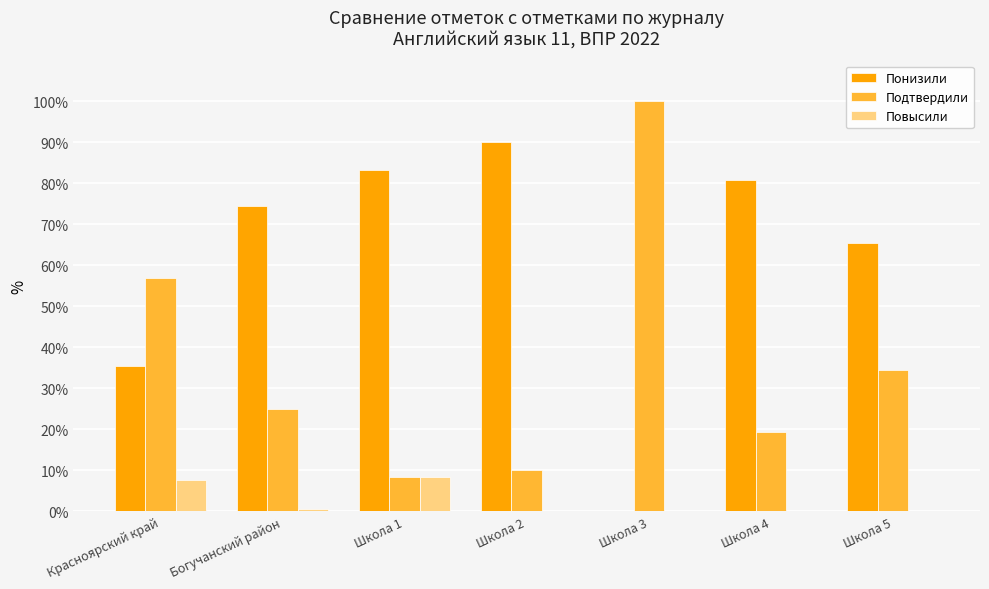

The value of Повысили at Школа 1 is 8.3. True or false?

True